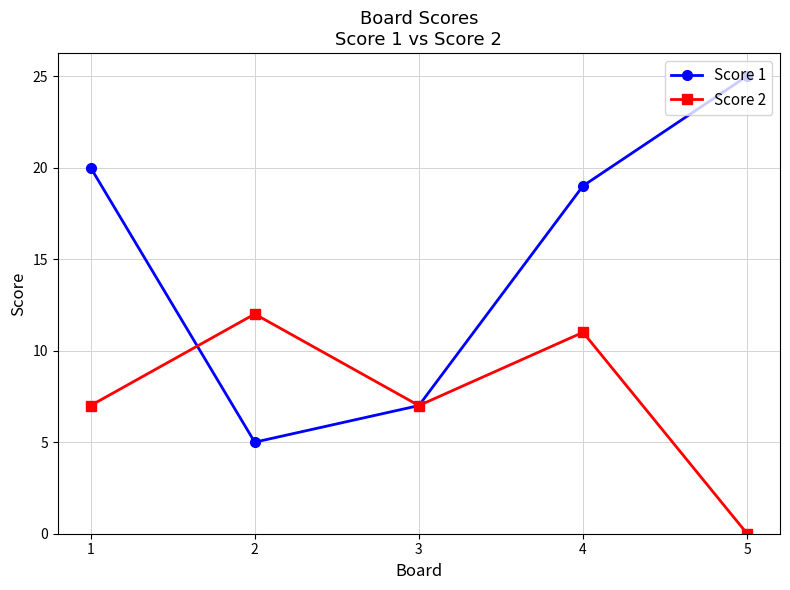

The Score 1 series shows 9 at 5. True or false?

False